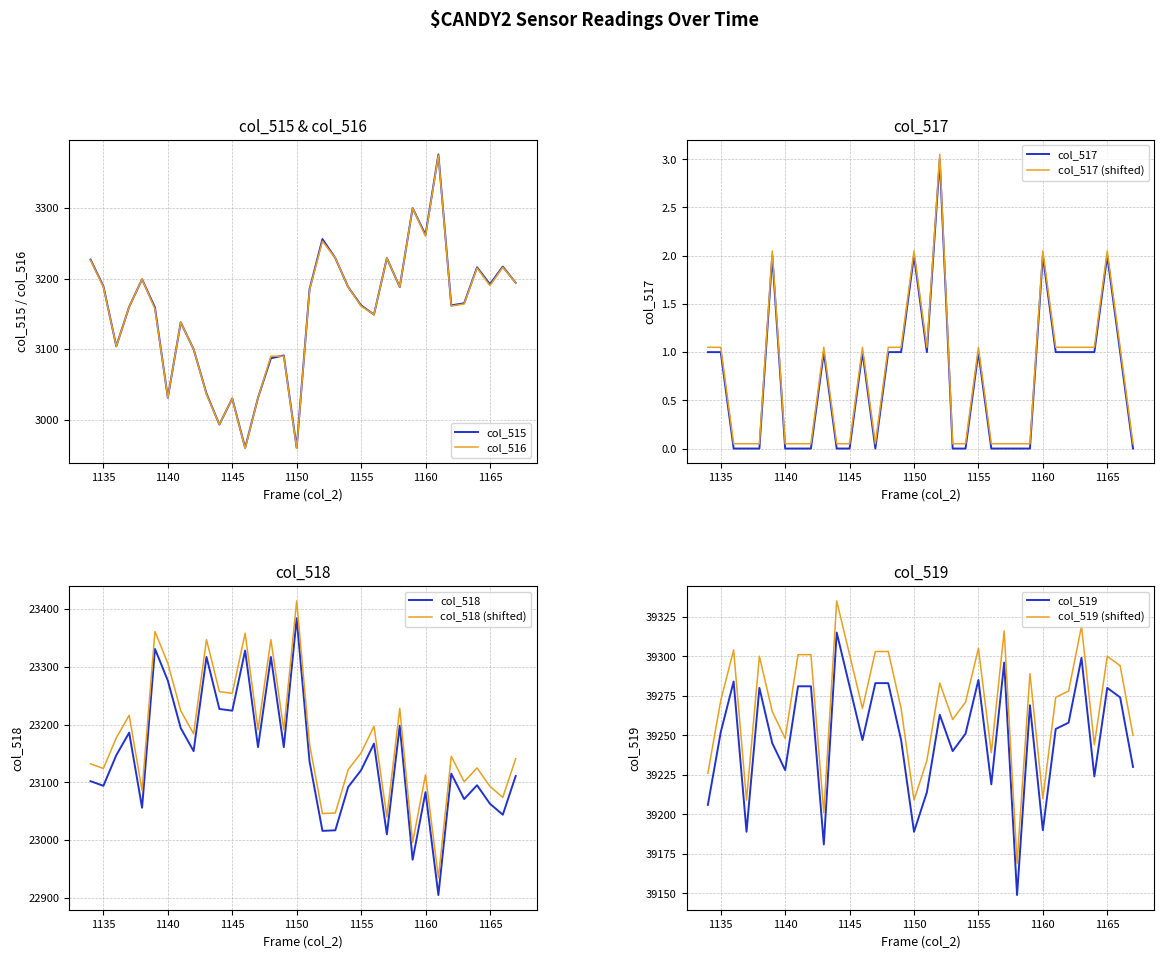

True or false: col_517 and col_516 cross at least once.

False